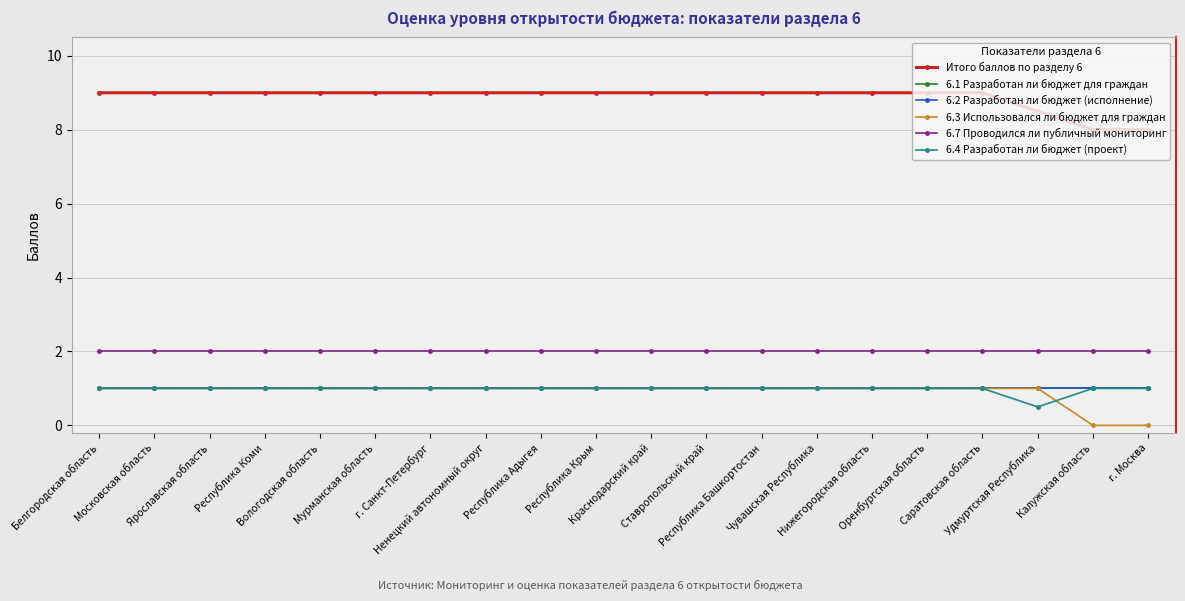

Reading left to right, extract all data points from this chart.

Итого баллов по разделу 6: Белгородская область=9.0	Московская область=9.0	Ярославская область=9.0	Республика Коми=9.0	Вологодская область=9.0	Мурманская область=9.0	г. Санкт-Петербург=9.0	Ненецкий автономный округ=9.0	Республика Адыгея=9.0	Республика Крым=9.0	Краснодарский край=9.0	Ставропольский край=9.0	Республика Башкортостан=9.0	Чувашская Республика=9.0	Нижегородская область=9.0	Оренбургская область=9.0	Саратовская область=9.0	Удмуртская Республика=8.5	Калужская область=8.0	г. Москва=8.0
6.1 Разработан ли бюджет для граждан: Белгородская область=1.0	Московская область=1.0	Ярославская область=1.0	Республика Коми=1.0	Вологодская область=1.0	Мурманская область=1.0	г. Санкт-Петербург=1.0	Ненецкий автономный округ=1.0	Республика Адыгея=1.0	Республика Крым=1.0	Краснодарский край=1.0	Ставропольский край=1.0	Республика Башкортостан=1.0	Чувашская Республика=1.0	Нижегородская область=1.0	Оренбургская область=1.0	Саратовская область=1.0	Удмуртская Республика=1.0	Калужская область=1.0	г. Москва=1.0
6.2 Разработан ли бюджет (исполнение): Белгородская область=1.0	Московская область=1.0	Ярославская область=1.0	Республика Коми=1.0	Вологодская область=1.0	Мурманская область=1.0	г. Санкт-Петербург=1.0	Ненецкий автономный округ=1.0	Республика Адыгея=1.0	Республика Крым=1.0	Краснодарский край=1.0	Ставропольский край=1.0	Республика Башкортостан=1.0	Чувашская Республика=1.0	Нижегородская область=1.0	Оренбургская область=1.0	Саратовская область=1.0	Удмуртская Республика=1.0	Калужская область=1.0	г. Москва=1.0
6.3 Использовался ли бюджет для граждан: Белгородская область=1.0	Московская область=1.0	Ярославская область=1.0	Республика Коми=1.0	Вологодская область=1.0	Мурманская область=1.0	г. Санкт-Петербург=1.0	Ненецкий автономный округ=1.0	Республика Адыгея=1.0	Республика Крым=1.0	Краснодарский край=1.0	Ставропольский край=1.0	Республика Башкортостан=1.0	Чувашская Республика=1.0	Нижегородская область=1.0	Оренбургская область=1.0	Саратовская область=1.0	Удмуртская Республика=1.0	Калужская область=0.0	г. Москва=0.0
6.7 Проводился ли публичный мониторинг: Белгородская область=2.0	Московская область=2.0	Ярославская область=2.0	Республика Коми=2.0	Вологодская область=2.0	Мурманская область=2.0	г. Санкт-Петербург=2.0	Ненецкий автономный округ=2.0	Республика Адыгея=2.0	Республика Крым=2.0	Краснодарский край=2.0	Ставропольский край=2.0	Республика Башкортостан=2.0	Чувашская Республика=2.0	Нижегородская область=2.0	Оренбургская область=2.0	Саратовская область=2.0	Удмуртская Республика=2.0	Калужская область=2.0	г. Москва=2.0
6.4 Разработан ли бюджет (проект): Белгородская область=1.0	Московская область=1.0	Ярославская область=1.0	Республика Коми=1.0	Вологодская область=1.0	Мурманская область=1.0	г. Санкт-Петербург=1.0	Ненецкий автономный округ=1.0	Республика Адыгея=1.0	Республика Крым=1.0	Краснодарский край=1.0	Ставропольский край=1.0	Республика Башкортостан=1.0	Чувашская Республика=1.0	Нижегородская область=1.0	Оренбургская область=1.0	Саратовская область=1.0	Удмуртская Республика=0.5	Калужская область=1.0	г. Москва=1.0